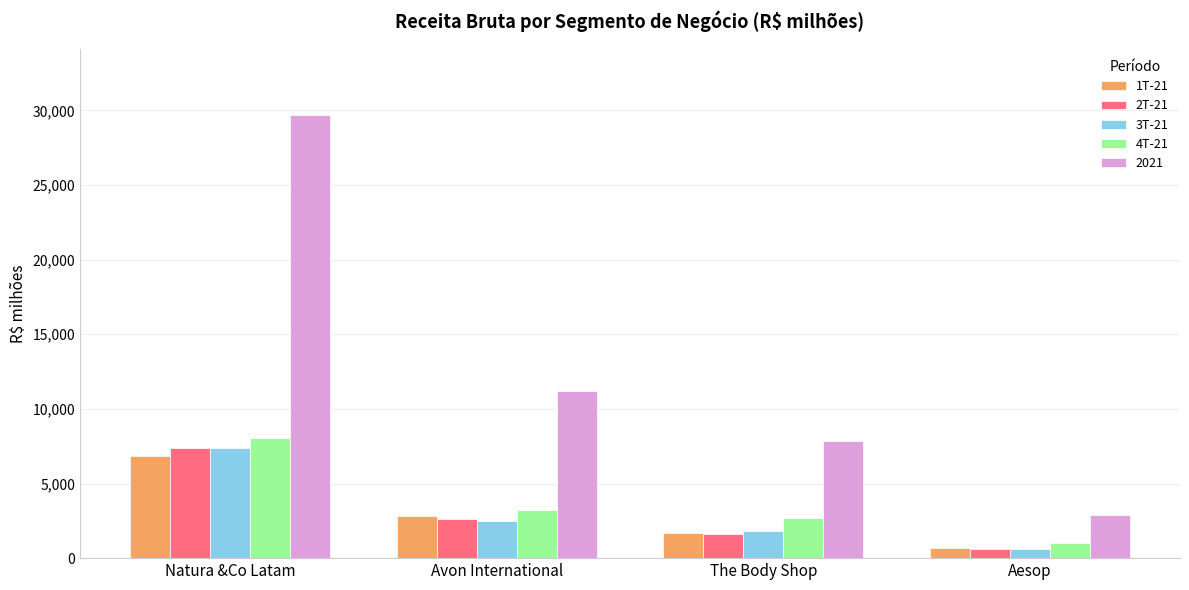

Is it true that 3T-21 equals 1841.5 at The Body Shop?

True